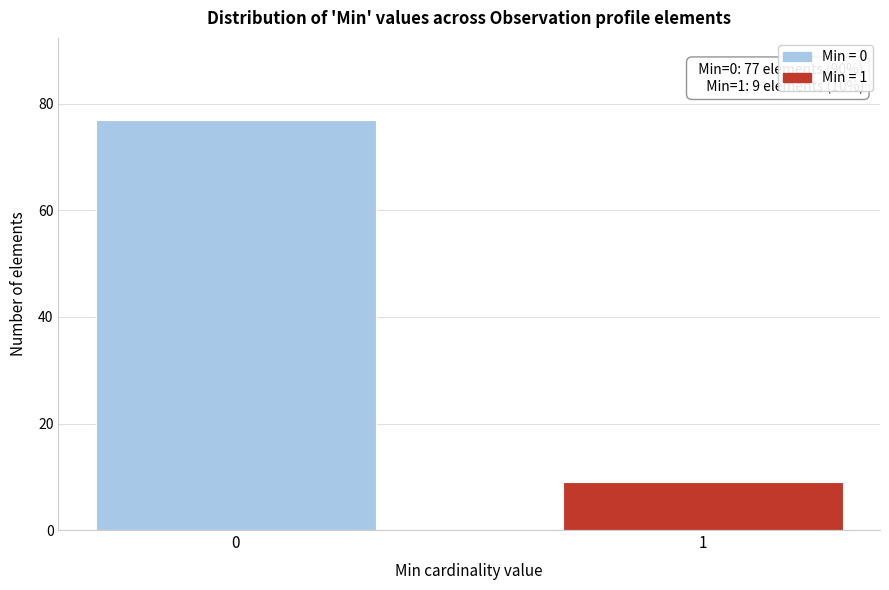

Reading right to left, what are all the values shown in this chart?

1=9	0=77